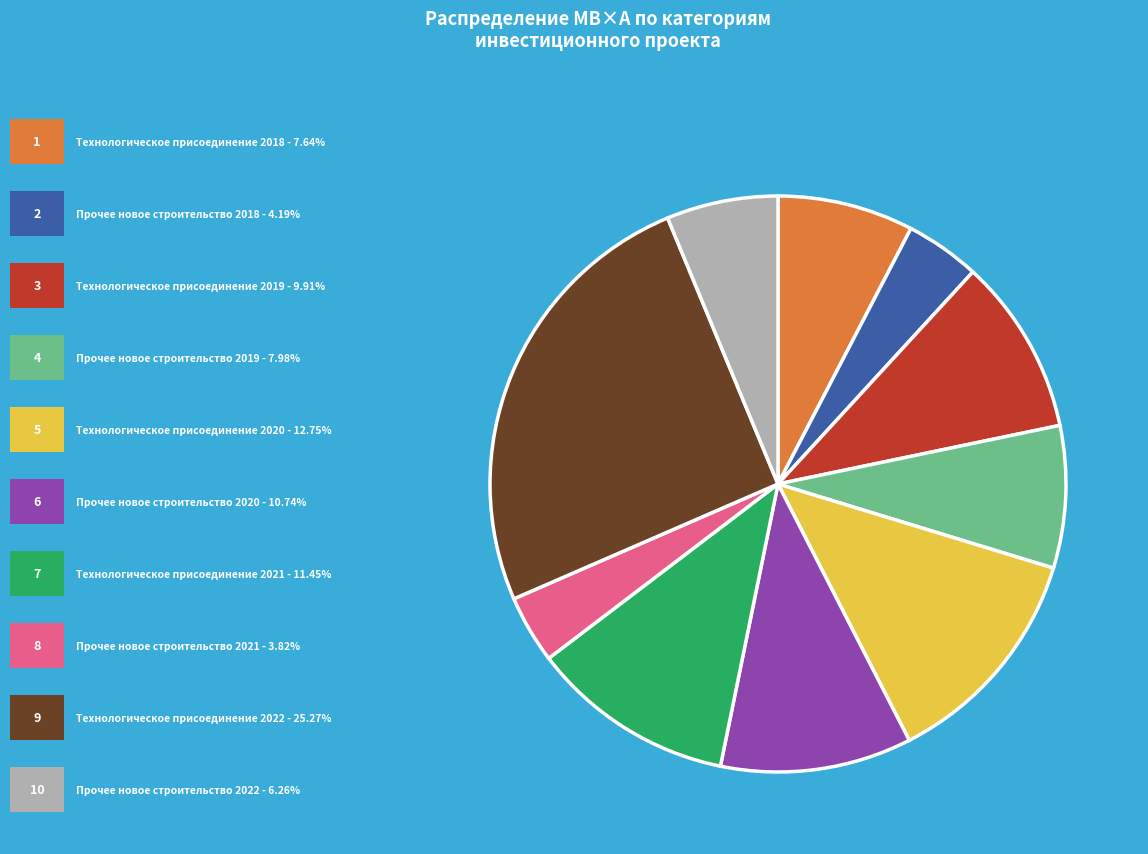

Does any single category account for the majority?

No